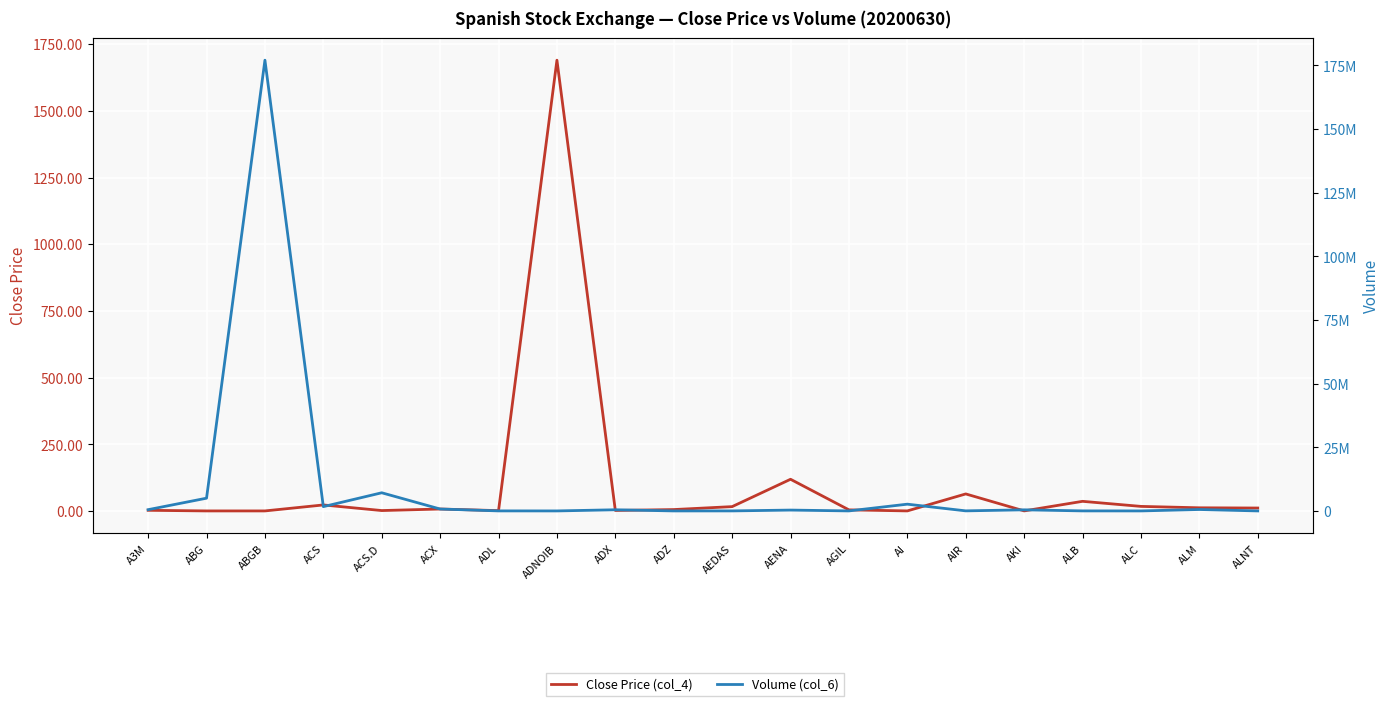

What is the difference between the Volume (col_6) values at ACS.D and ABGB?

169909303.0